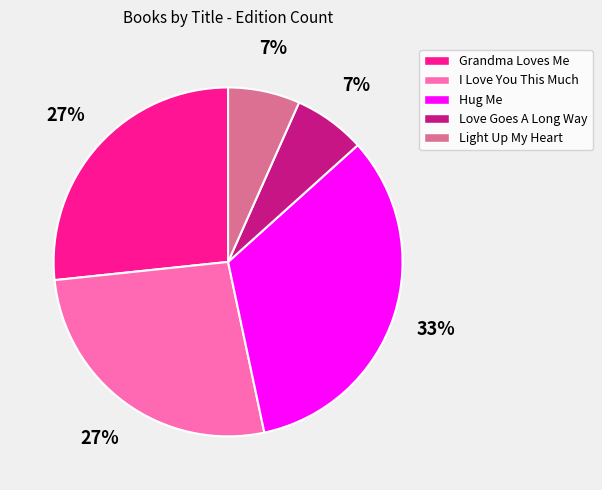

Which slice is the largest?

Hug Me